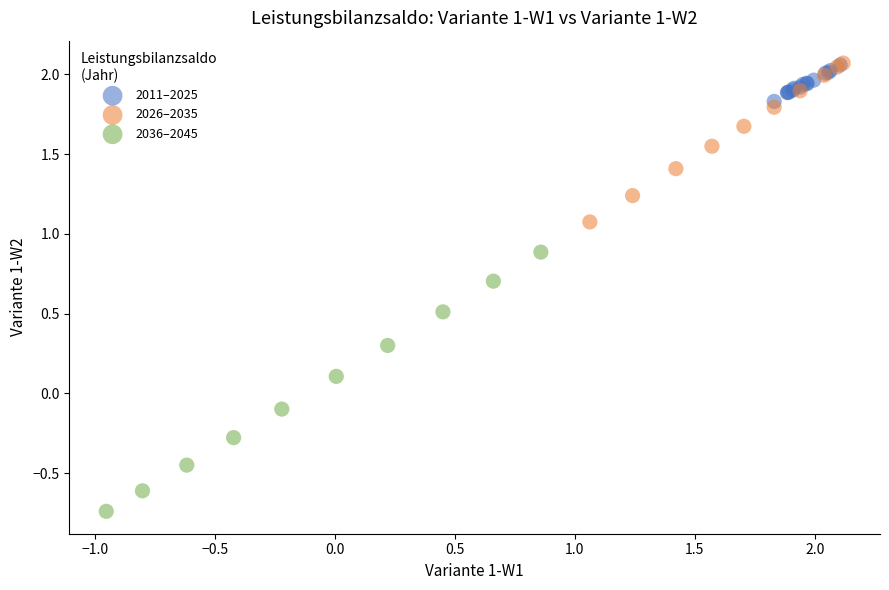

Which series reaches the minimum Y coordinate?

2036–2045